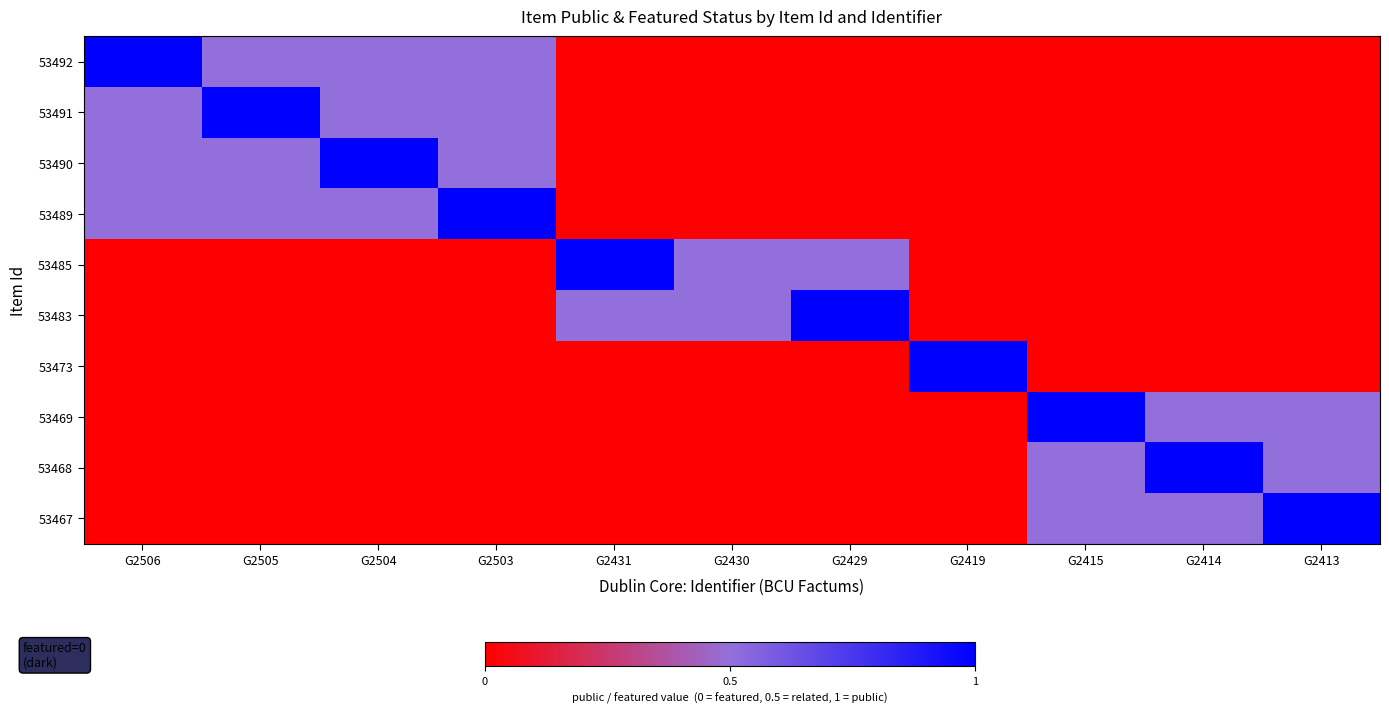

At how many categories does at least one series exceed 0?

11